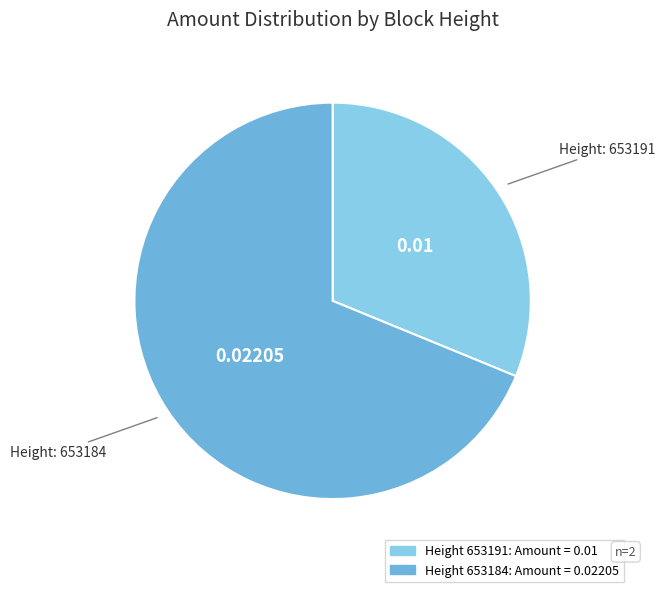

What is the majority slice?

653184